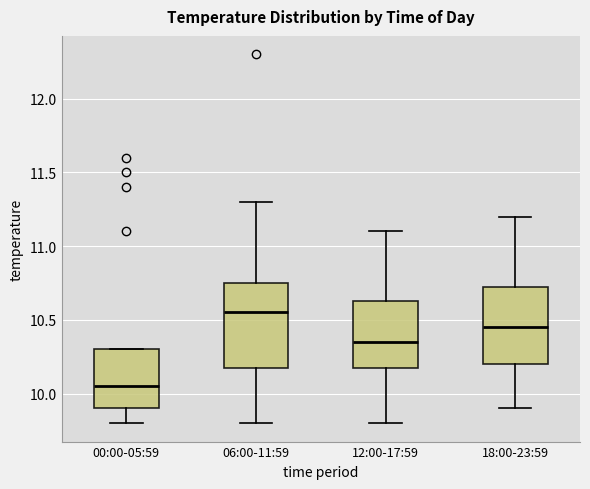

Reading left to right, transcribe this box plot: for each box, give where its median line is, the range the box spans, and where its two whiskers end, as read against the y-axis. The values are not printed on the chart, so give them approximately, as read against the axis.

00:00-05:59: median 10.05, box 9.90 to 10.30, whiskers 9.80 to 10.30
06:00-11:59: median 10.55, box 10.20 to 10.75, whiskers 9.80 to 11.30
12:00-17:59: median 10.35, box 10.20 to 10.65, whiskers 9.80 to 11.10
18:00-23:59: median 10.45, box 10.20 to 10.75, whiskers 9.90 to 11.20